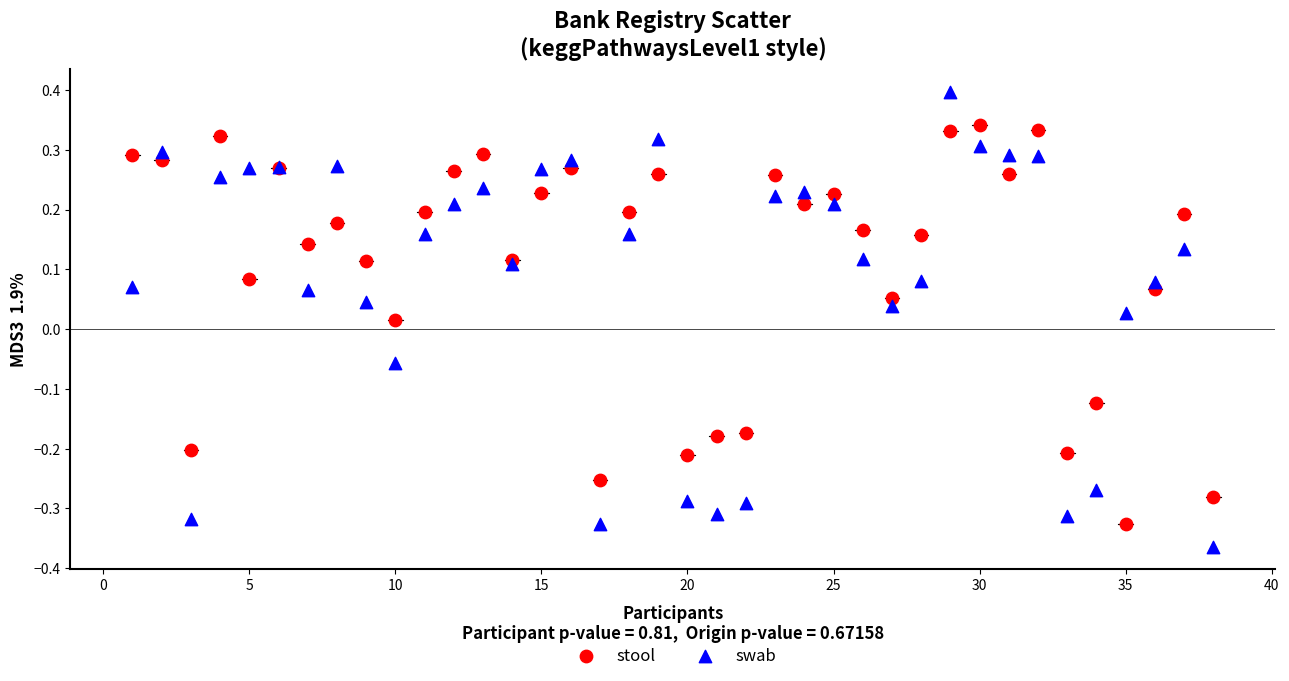

What are all the series names shown in the legend?

stool, swab